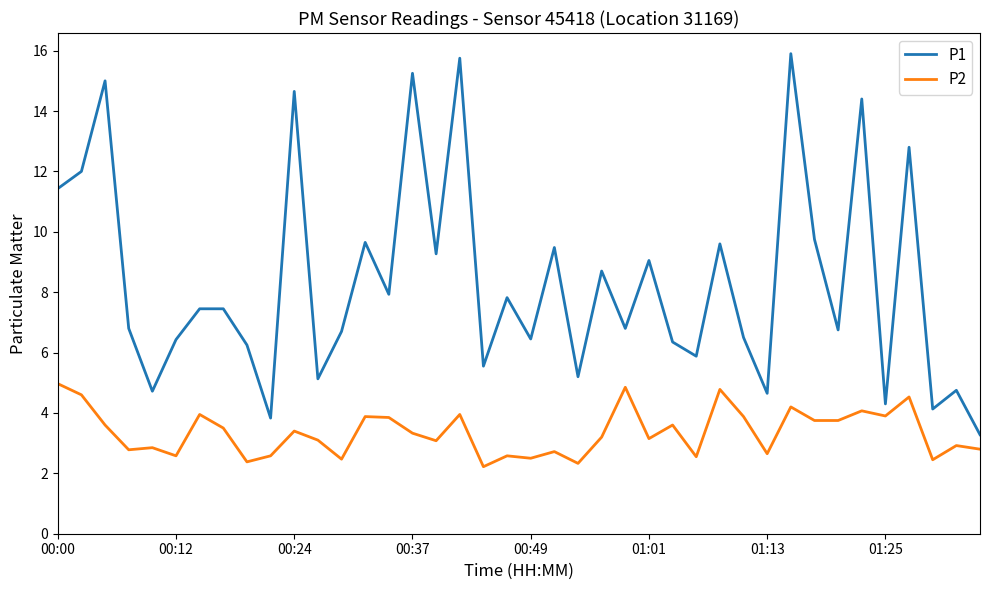

Which series has the widest spread of values?

P1